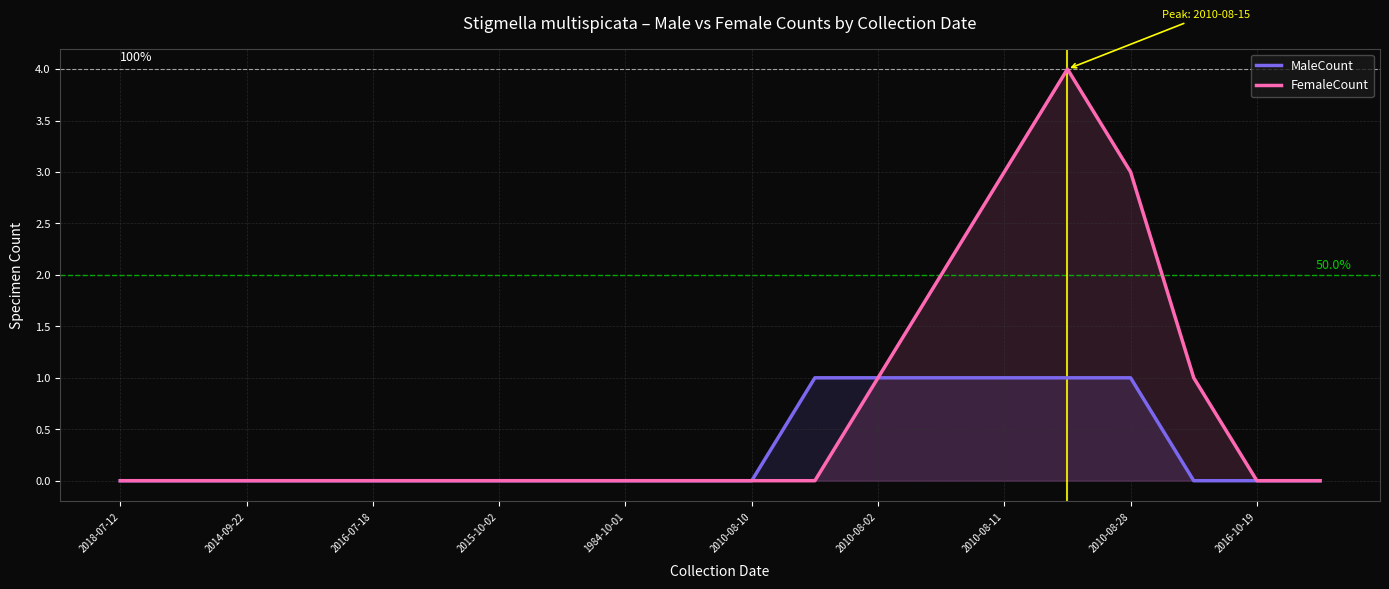

True or false: MaleCount has more than 0 points higher than both neighbors.

False